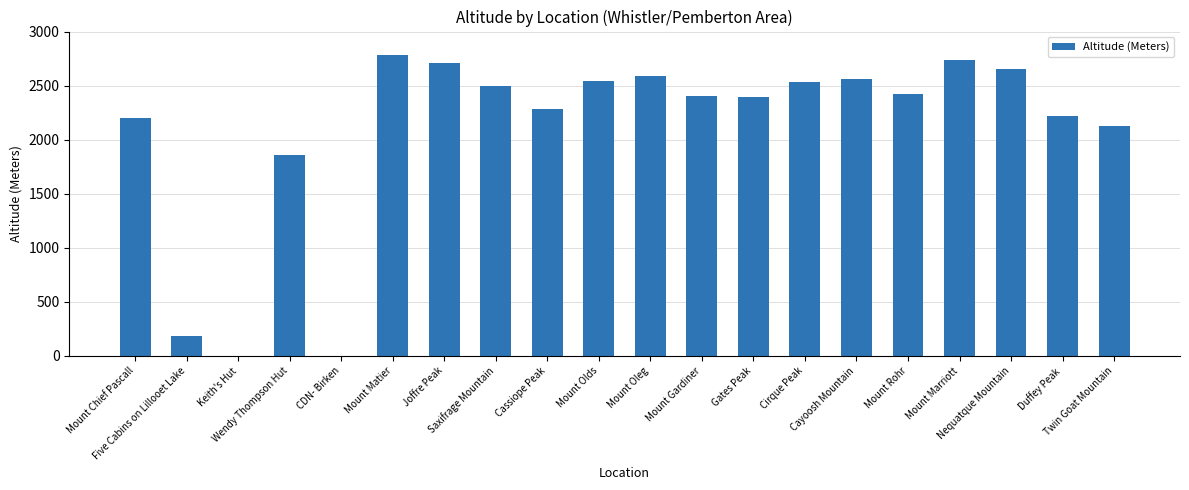

What is the maximum value shown in the chart?

2783